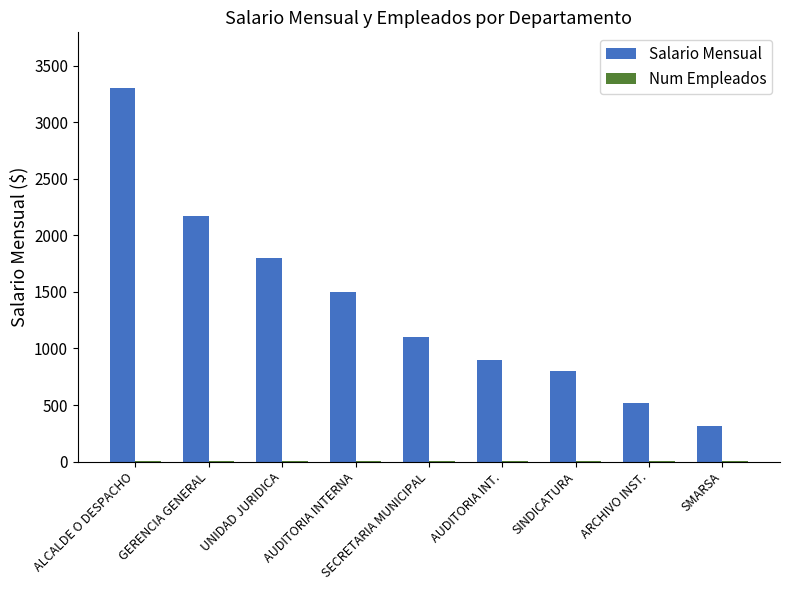

What is the sum of all Salario Mensual values?

12400